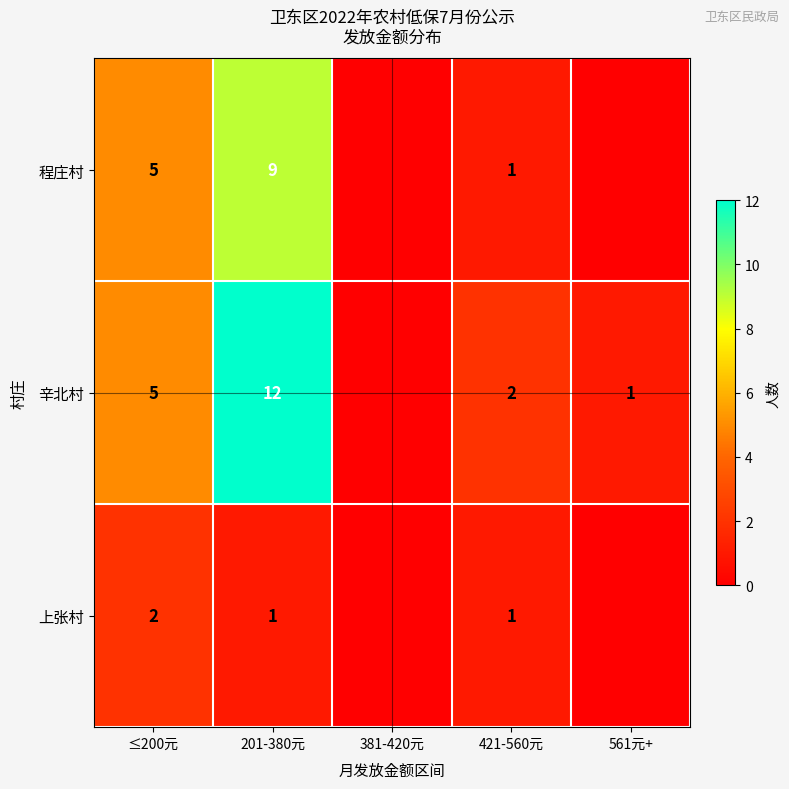

How many distinct data groups are displayed?

3